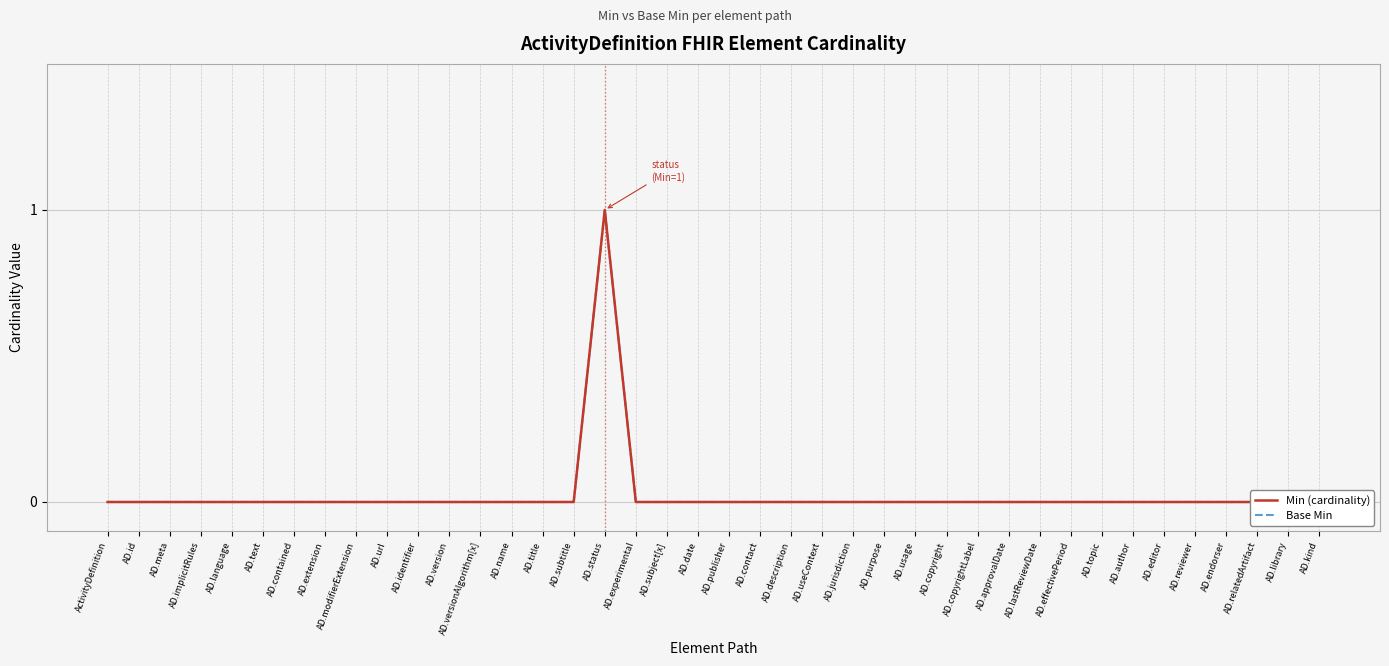

How many lines are shown in the chart?

2